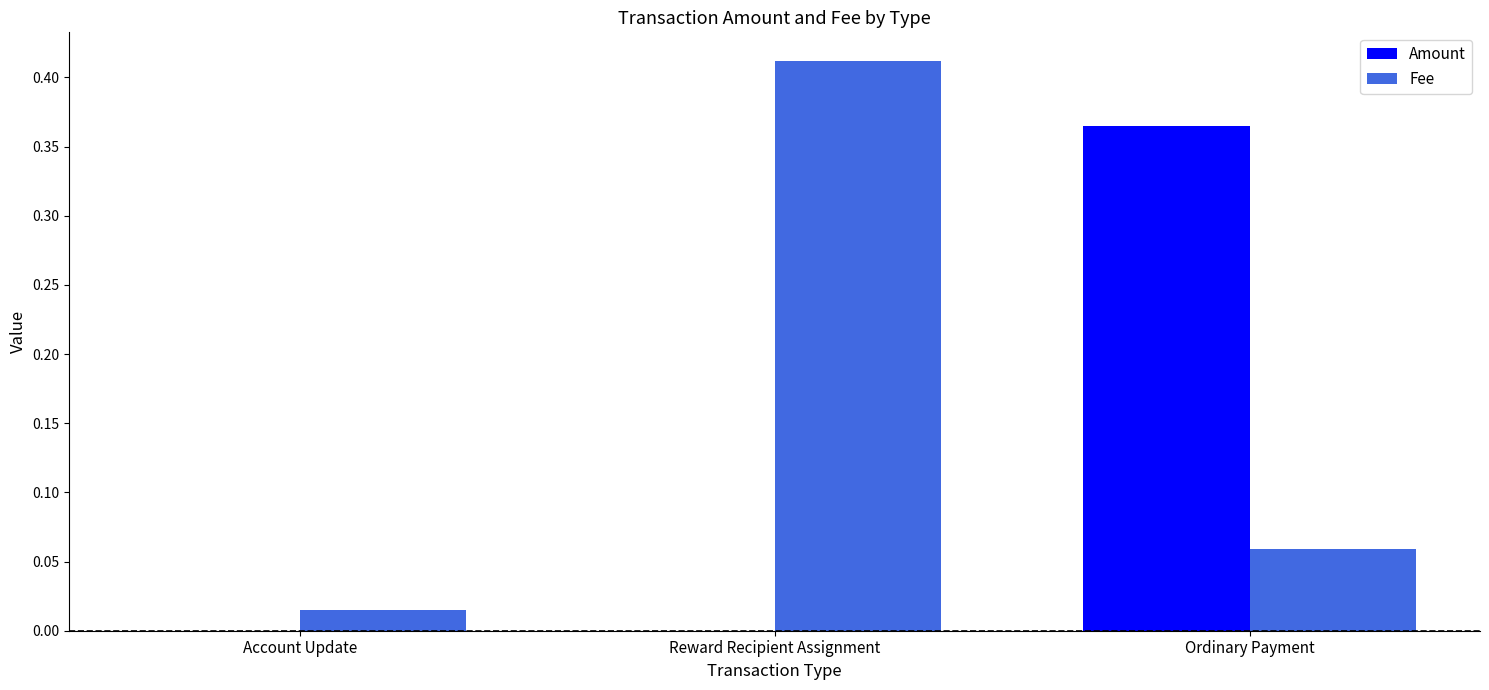

The Amount series shows 0.0 at Reward Recipient Assignment. True or false?

True